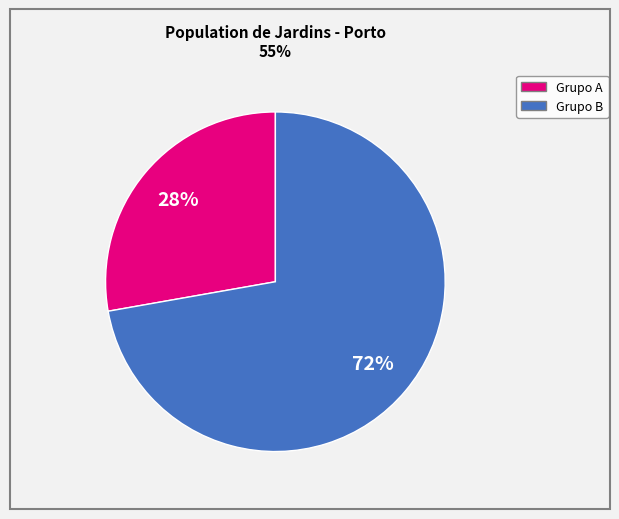

To the nearest percent, what is the average slice percentage?

50%